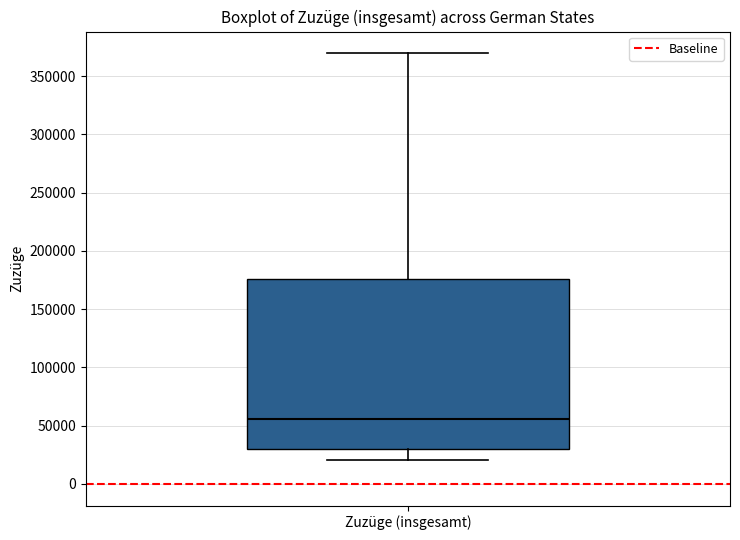

Transcribe this box plot: give where the median line is, the range the box spans, and where the two whiskers end, as read against the y-axis. The values are not printed on the chart, so give them approximately, as read against the axis.

median 55000, box 30000 to 175000, whiskers 20000 to 370000